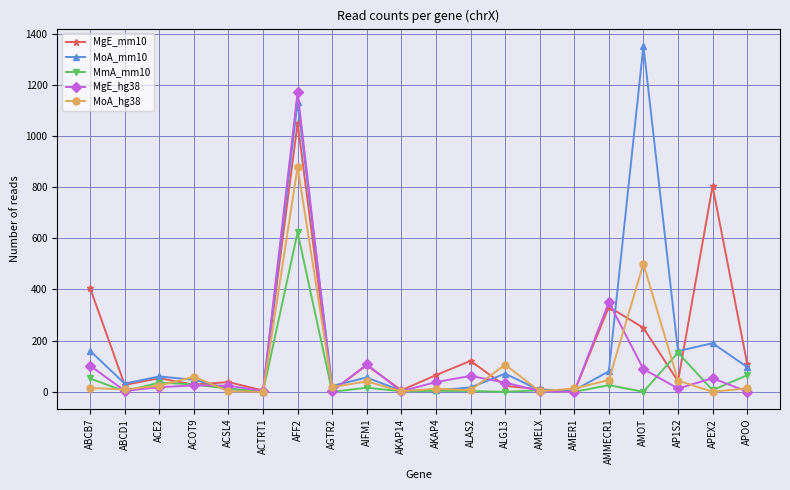

What is the total value across all series at ACSL4?

88